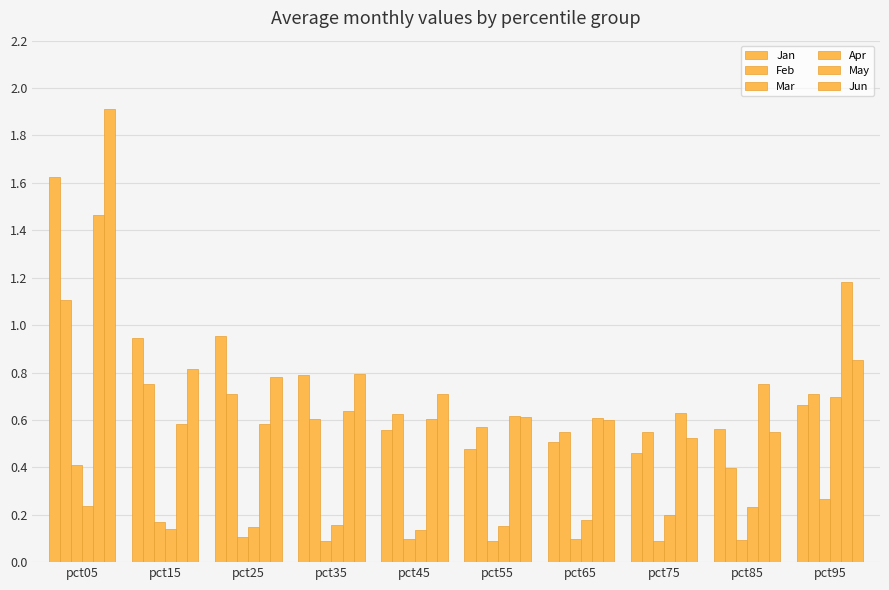

Rank the categories by Jun value from lowest to highest.

pct75, pct85, pct65, pct55, pct45, pct25, pct35, pct15, pct95, pct05